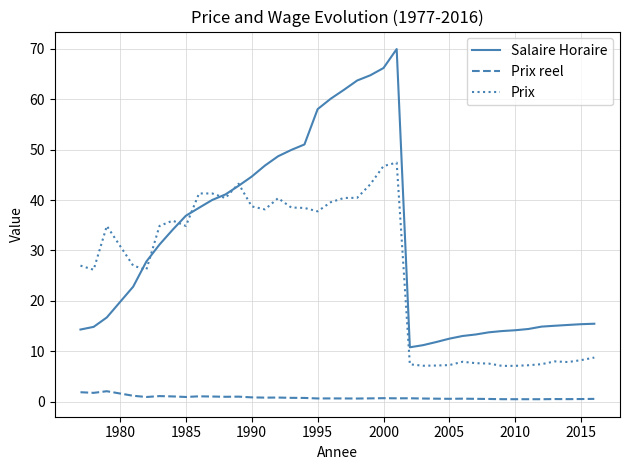

Which series has the largest total across all categories?

Salaire Horaire